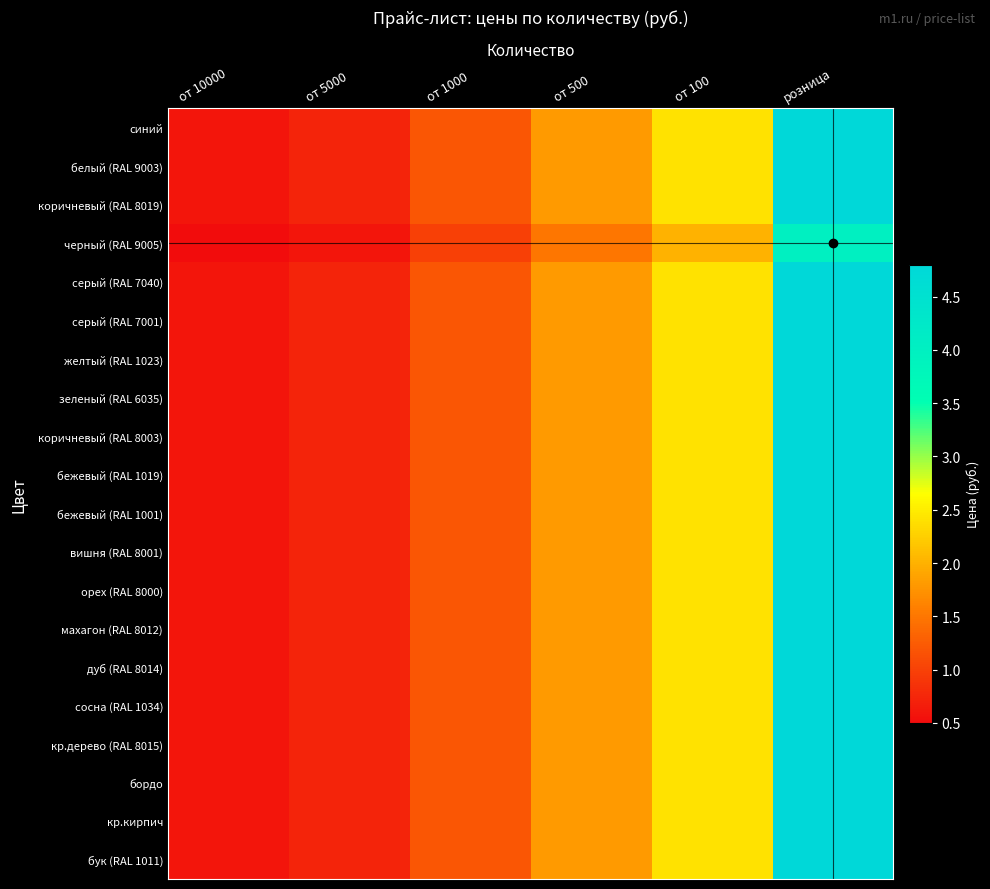

Which has a higher value, розница or от 500?

розница